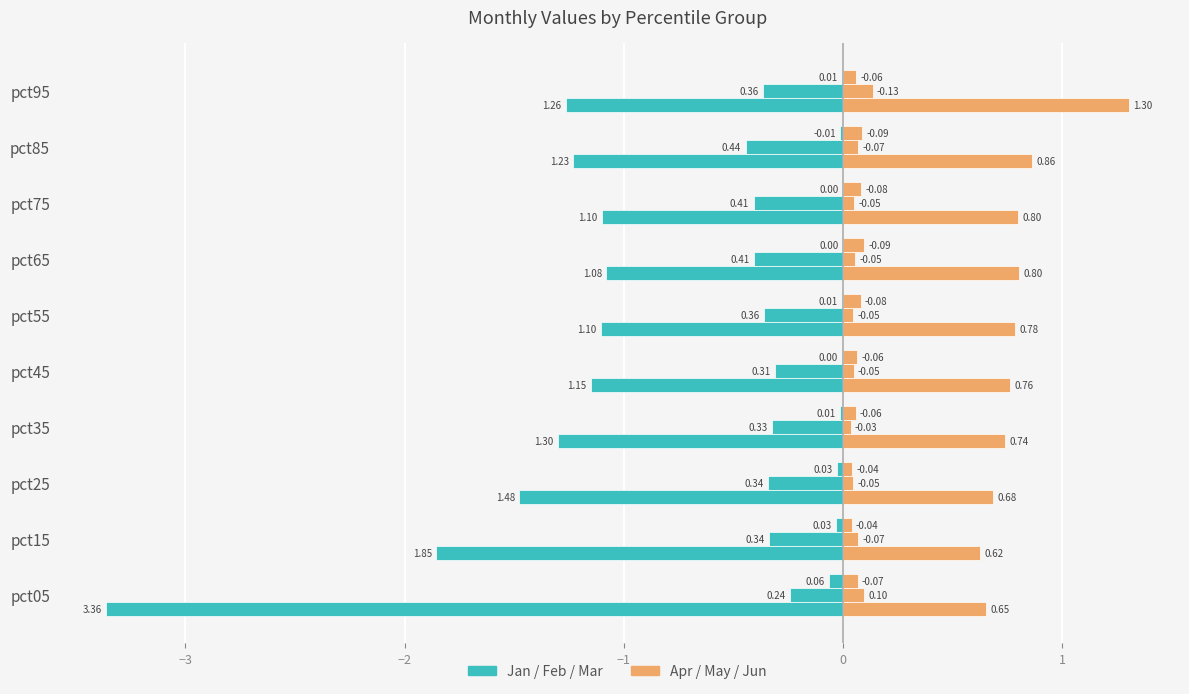

How many distinct data groups are displayed?

2